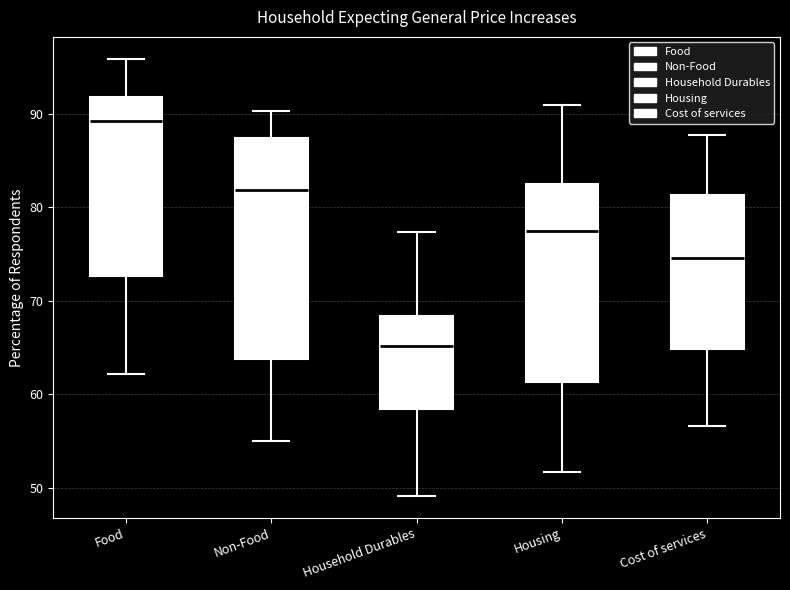

Which box is the tallest, from its lower edge to its upper edge?

Non-Food